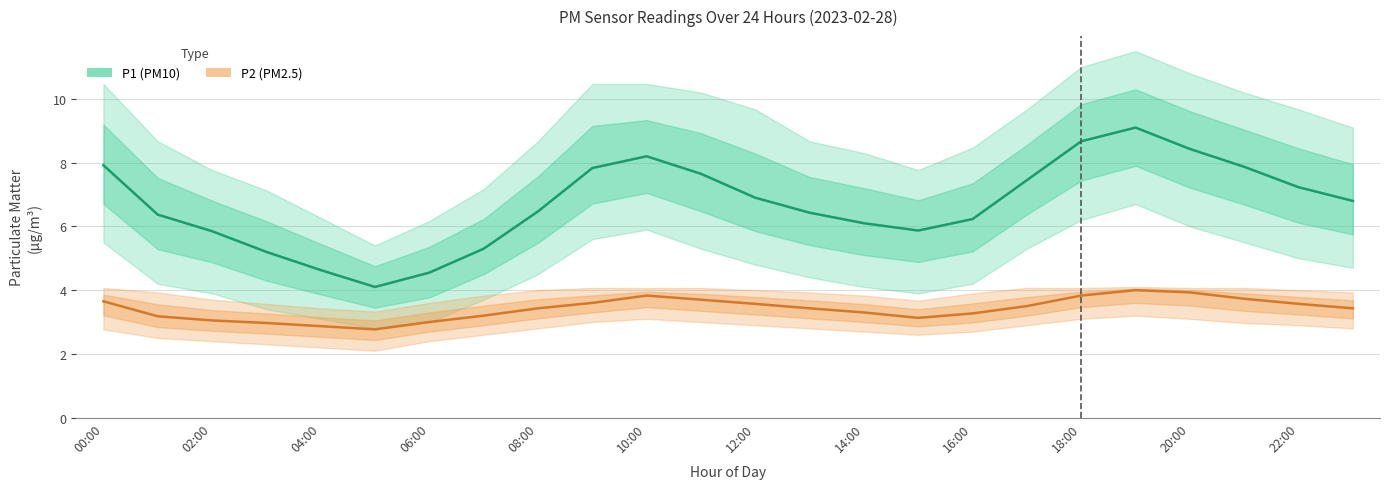

What is the label of the 17th point from the right?

07:00